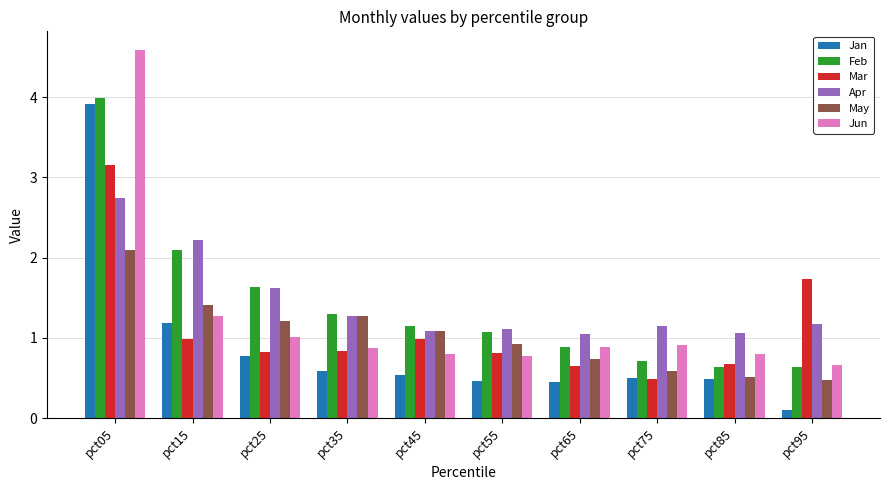

What is the value of the May bar at the 8th from the left?

0.6